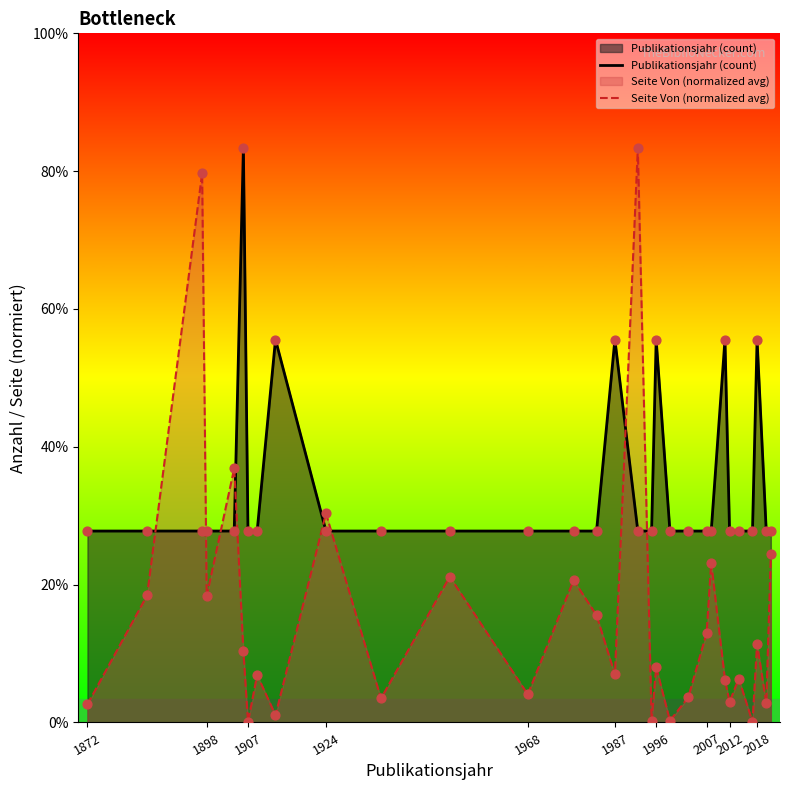

Which series has the widest spread of Y values?

Seite Von (normalized avg)